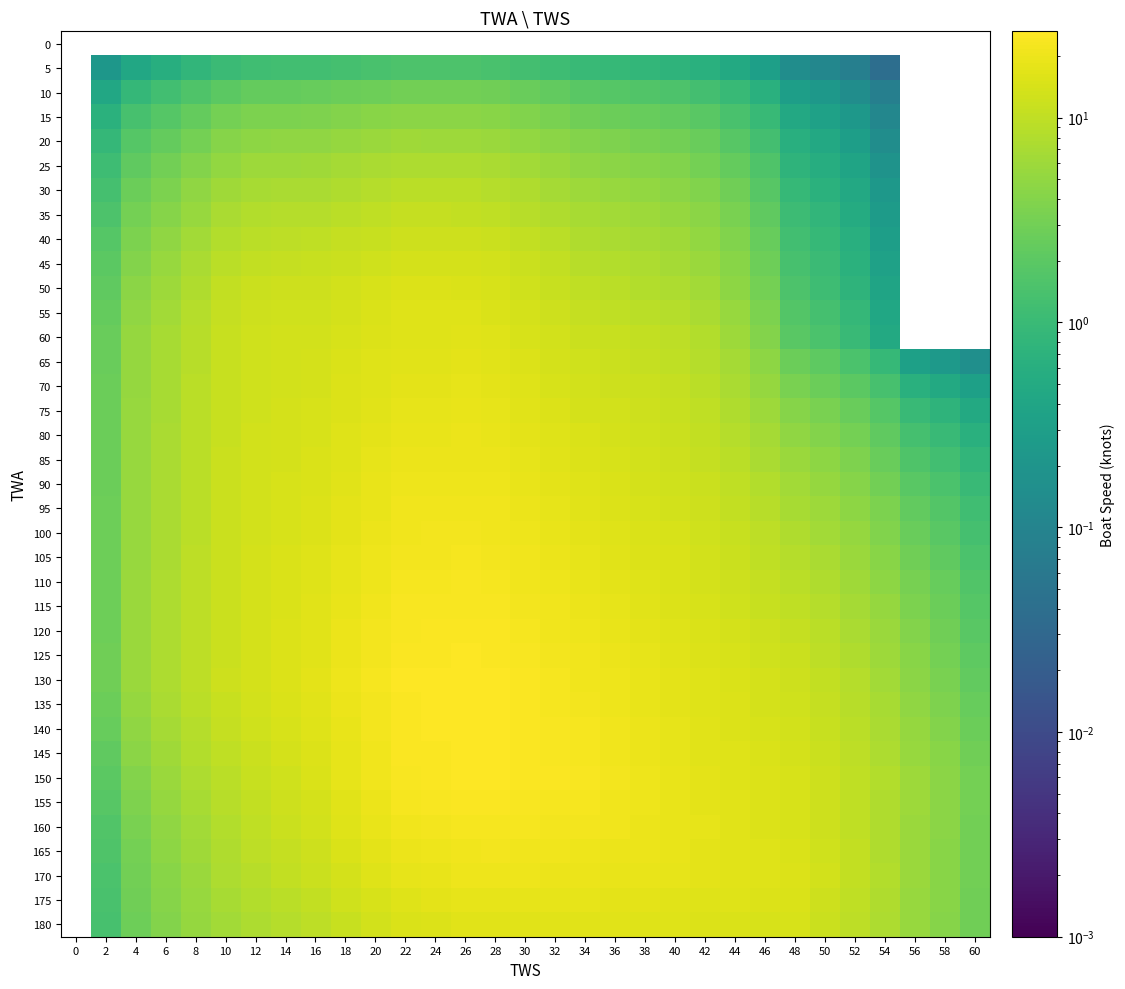

How many distinct data groups are displayed?

37